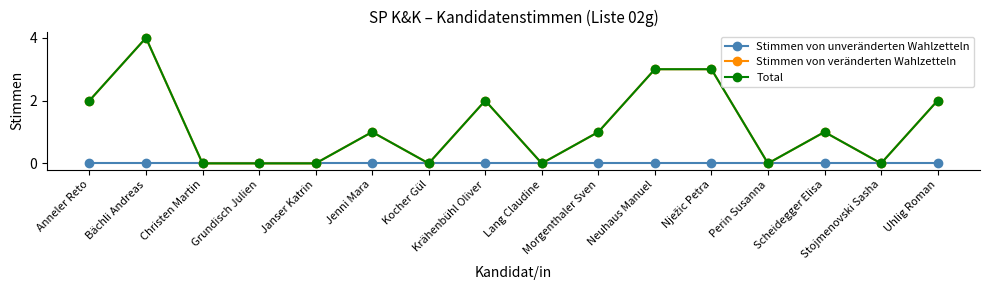

True or false: Stimmen von unveränderten Wahlzetteln and Stimmen von veränderten Wahlzetteln intersect in this chart.

False